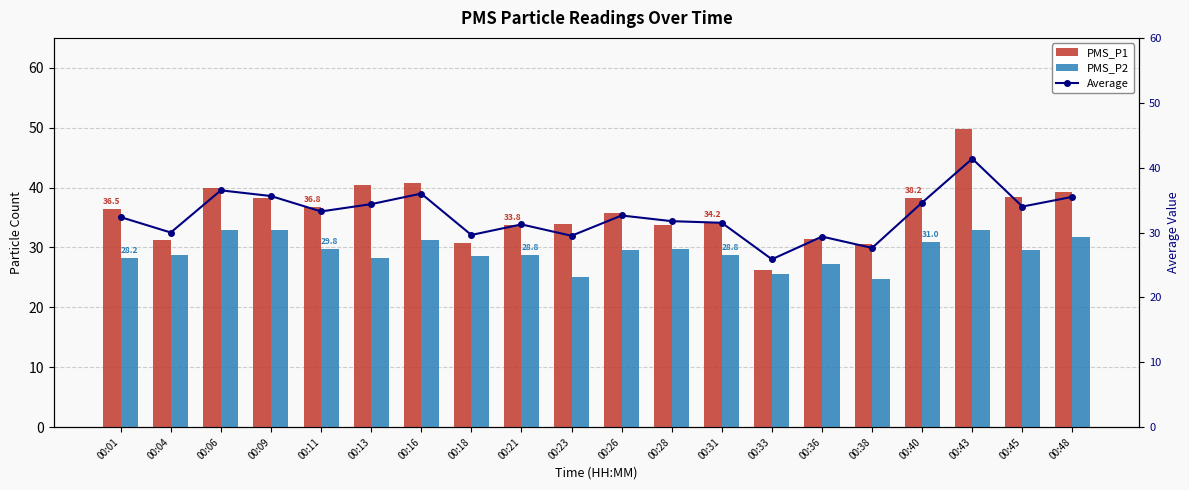

What is the minimum value shown in the chart?

24.8